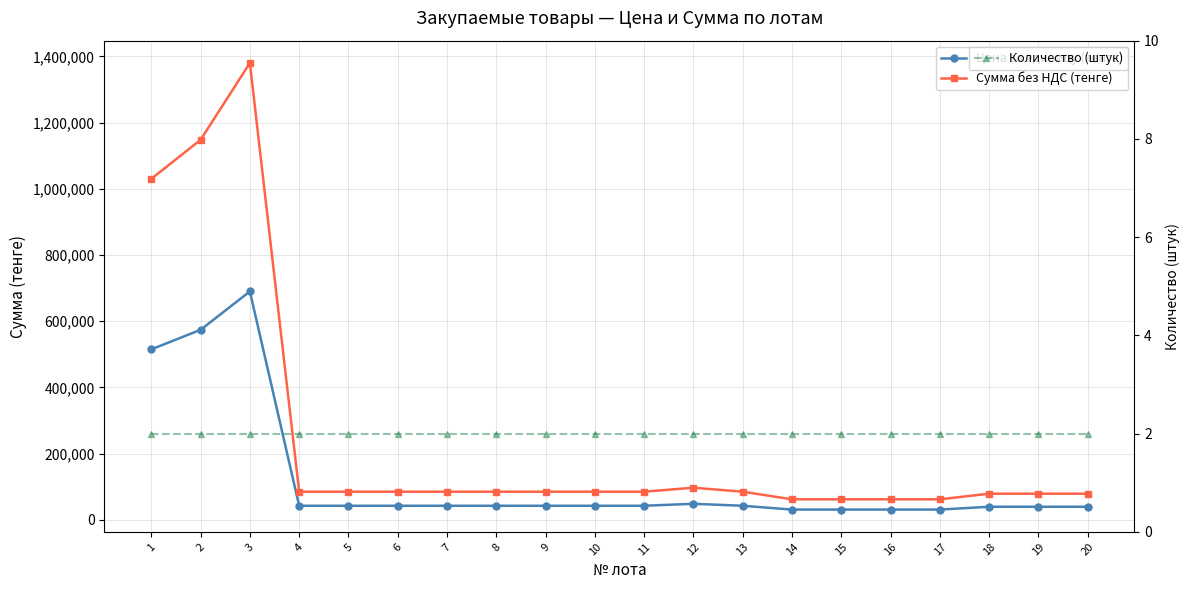

Is this an area chart (filled region under the line)?

No